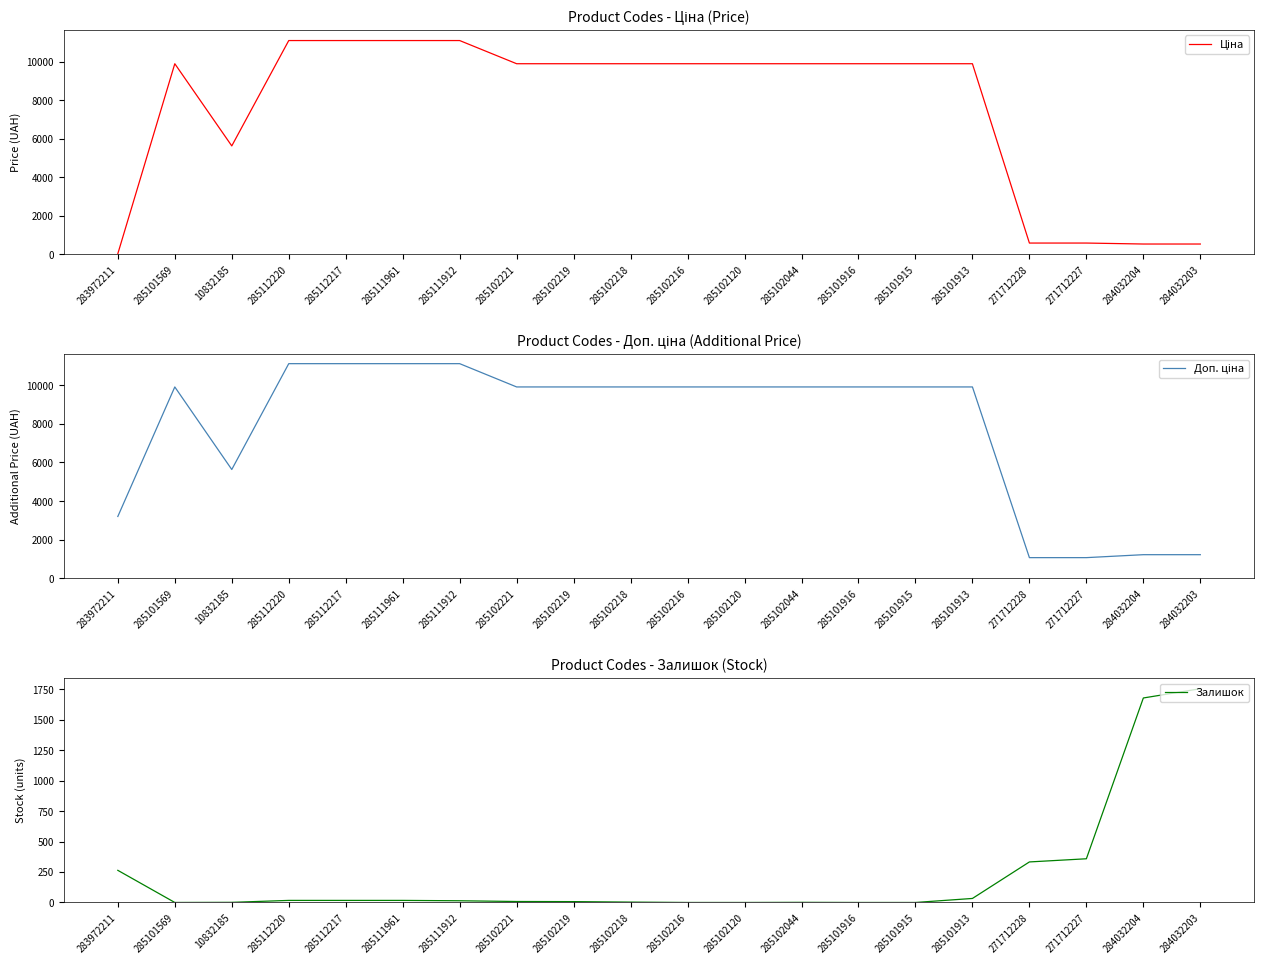

How many values in the Ціна series are below 9908?

6